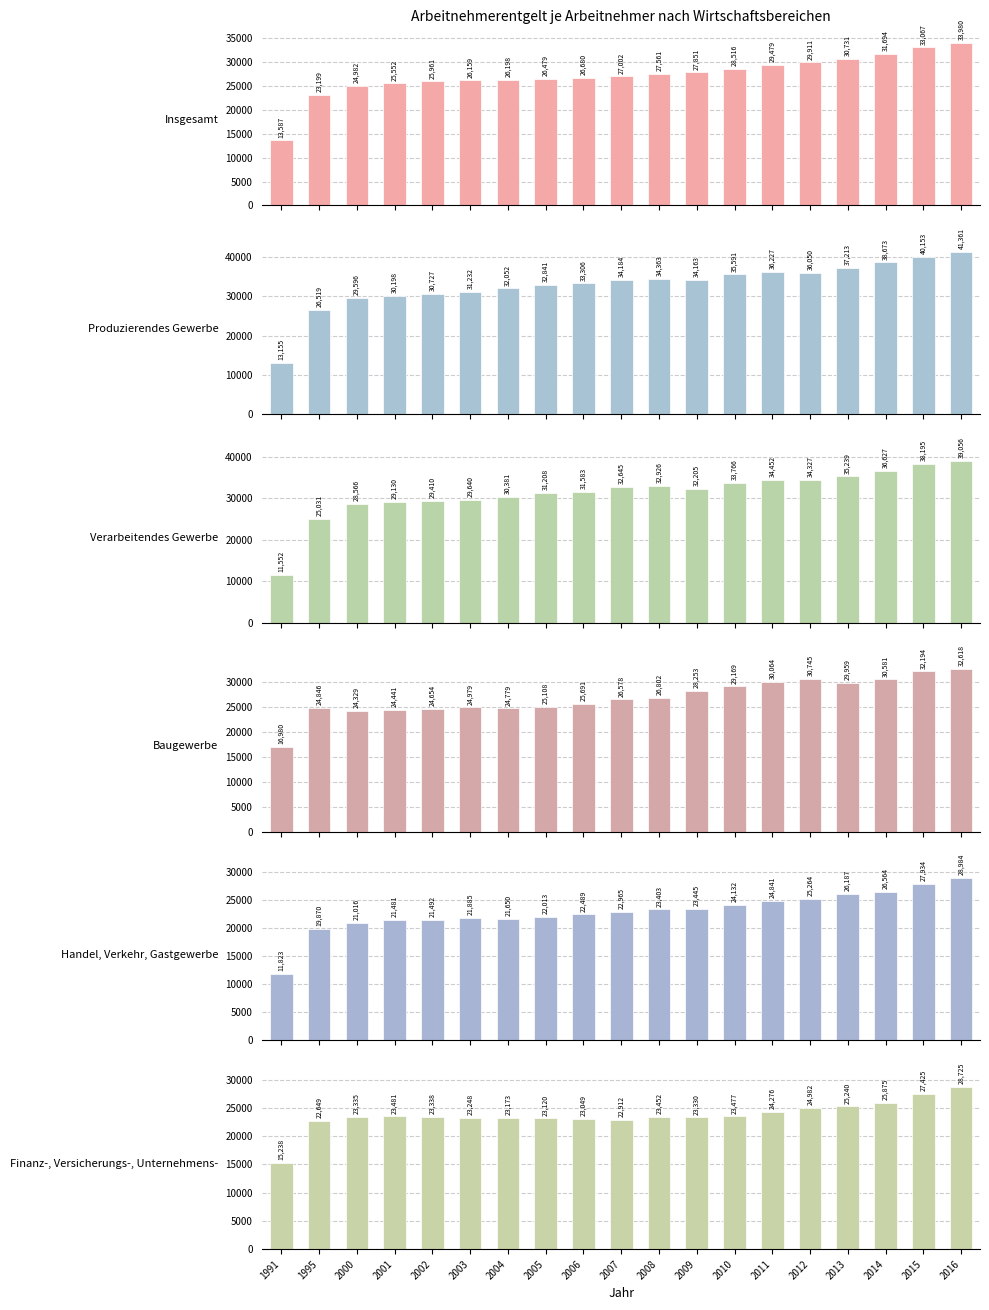

What are all the series names shown in the legend?

Insgesamt, Produzierendes Gewerbe, Verarbeitendes Gewerbe, Baugewerbe, Handel, Verkehr, Gastgewerbe, Finanz-, Versicherungs-, Unternehmens-